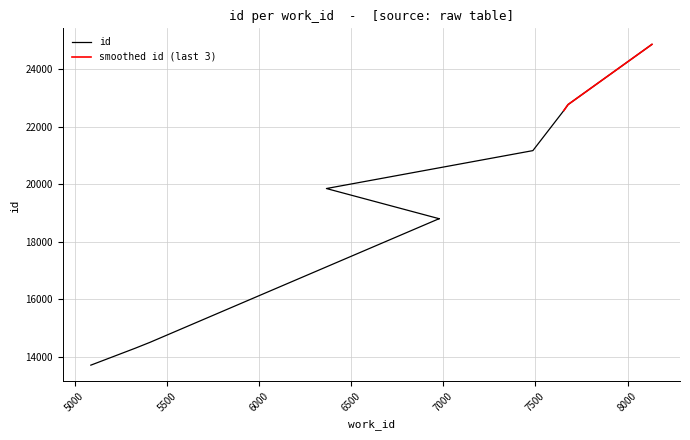

Rank the categories by value from highest to lowest.

8132, 7677, 7654, 7486, 6366, 6979, 6973, 5409, 5328, 5088